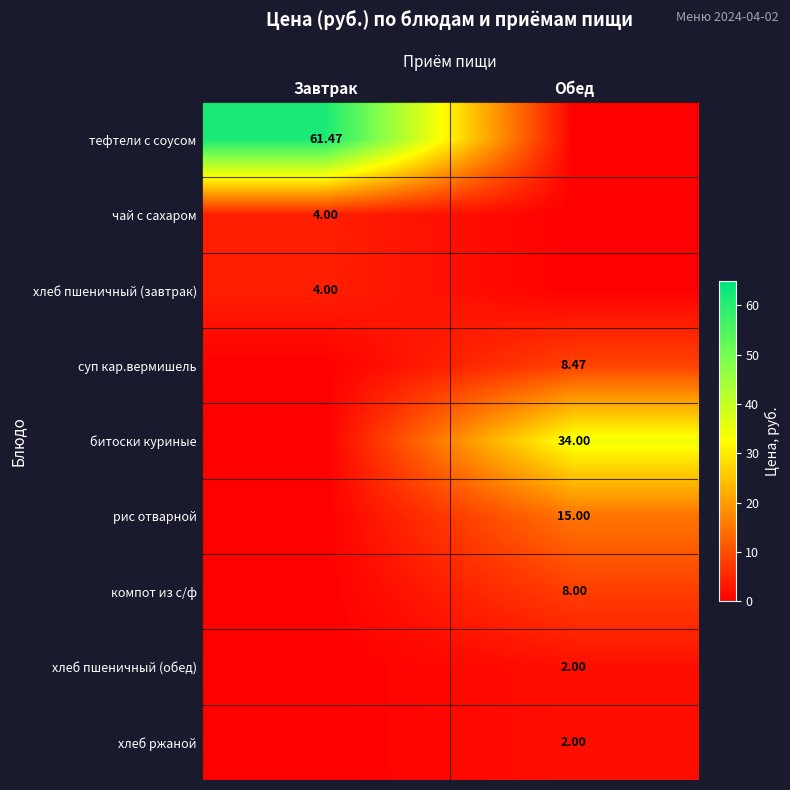

What is the greatest value displayed?

61.5